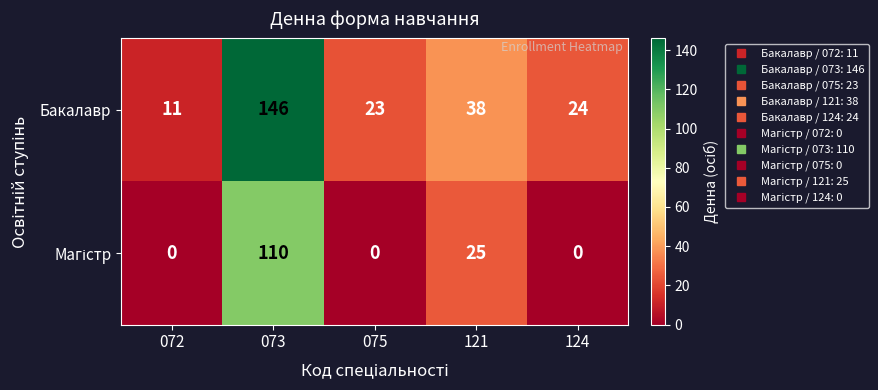

Is it true that Бакалавр equals 24 at 124?

True